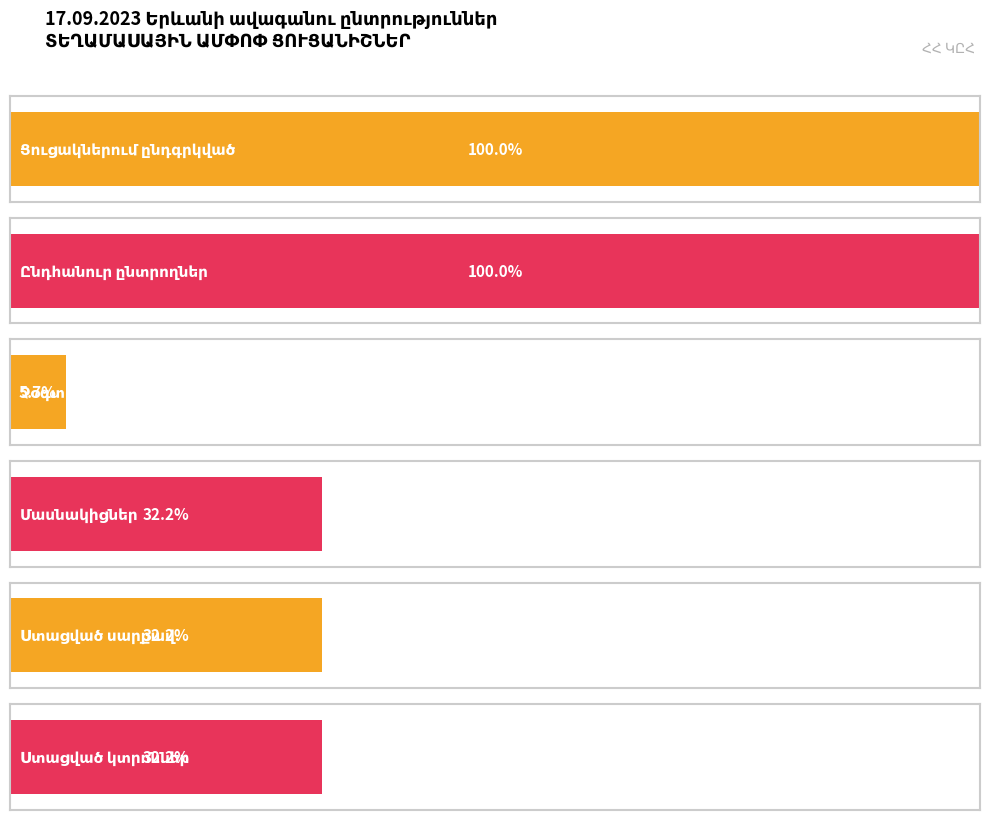

Are the bars grouped side by side (vs. stacked)?

Yes